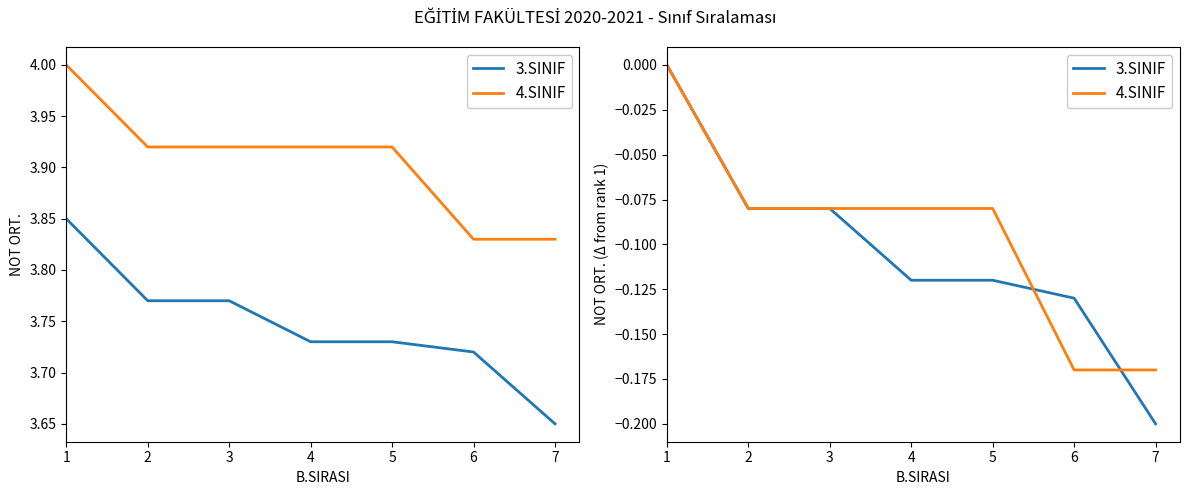

Where is 3.SINIF nearest to the value 0?

1